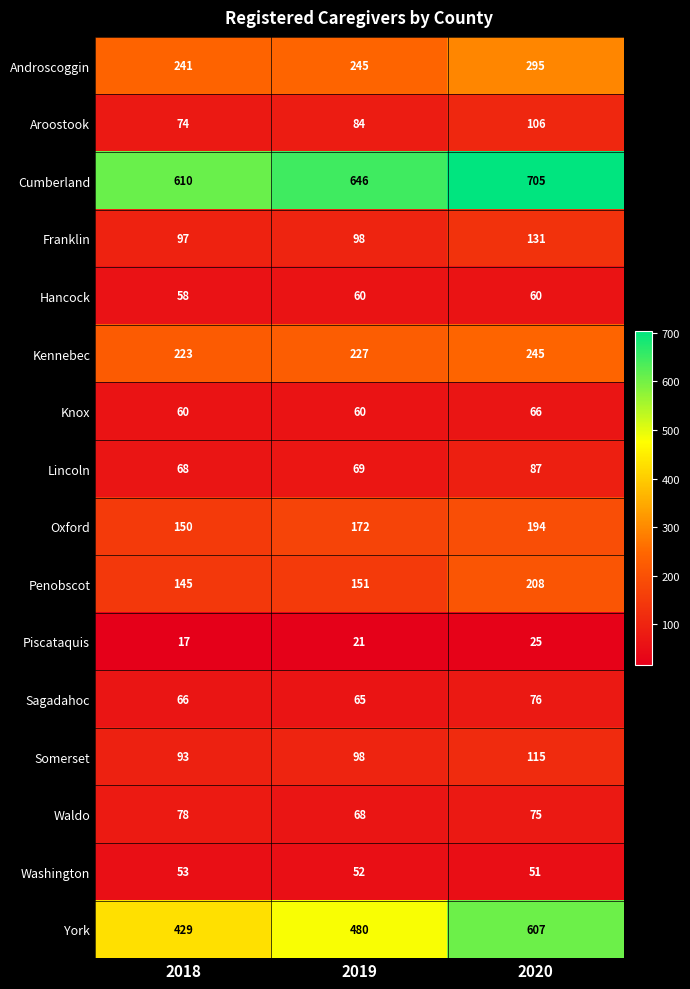

At which category is the sum across all series the highest?

2020